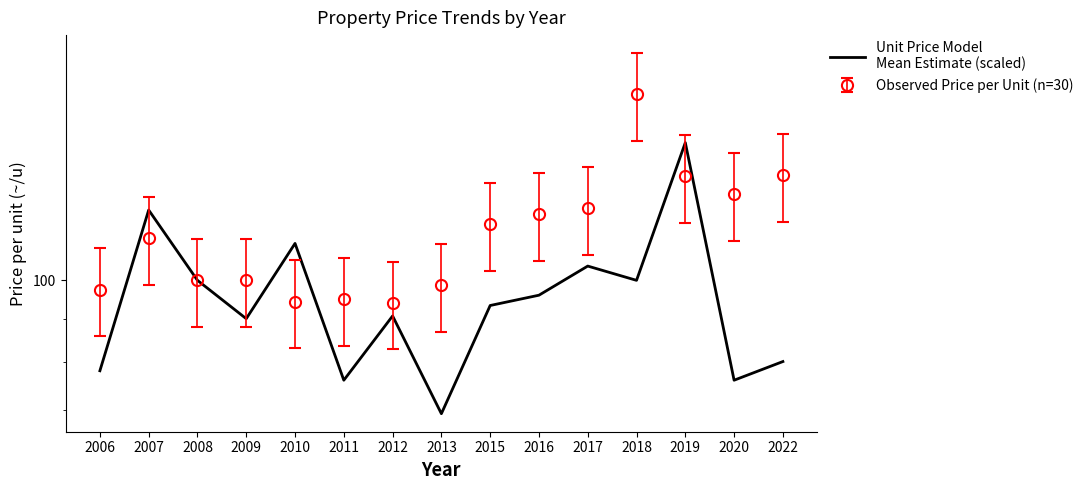

List the labels in order of value, largest first.

2019, 2007, 2010, 2017, 2008, 2018, 2016, 2015, 2012, 2009, 2022, 2006, 2011, 2020, 2013